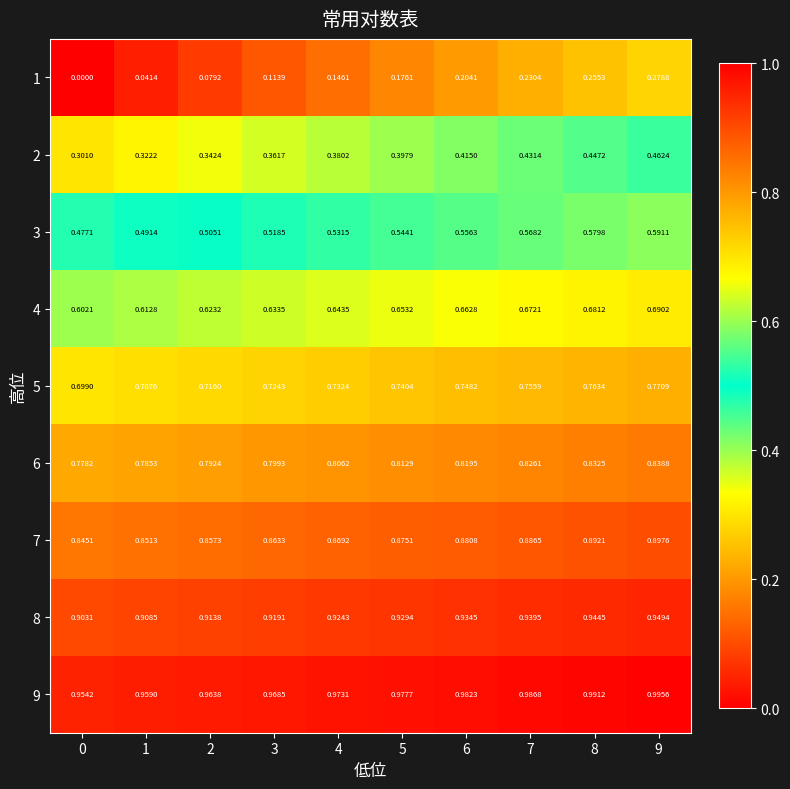

Is the value of 3 at 7 greater than the value of 2 at 6?

Yes